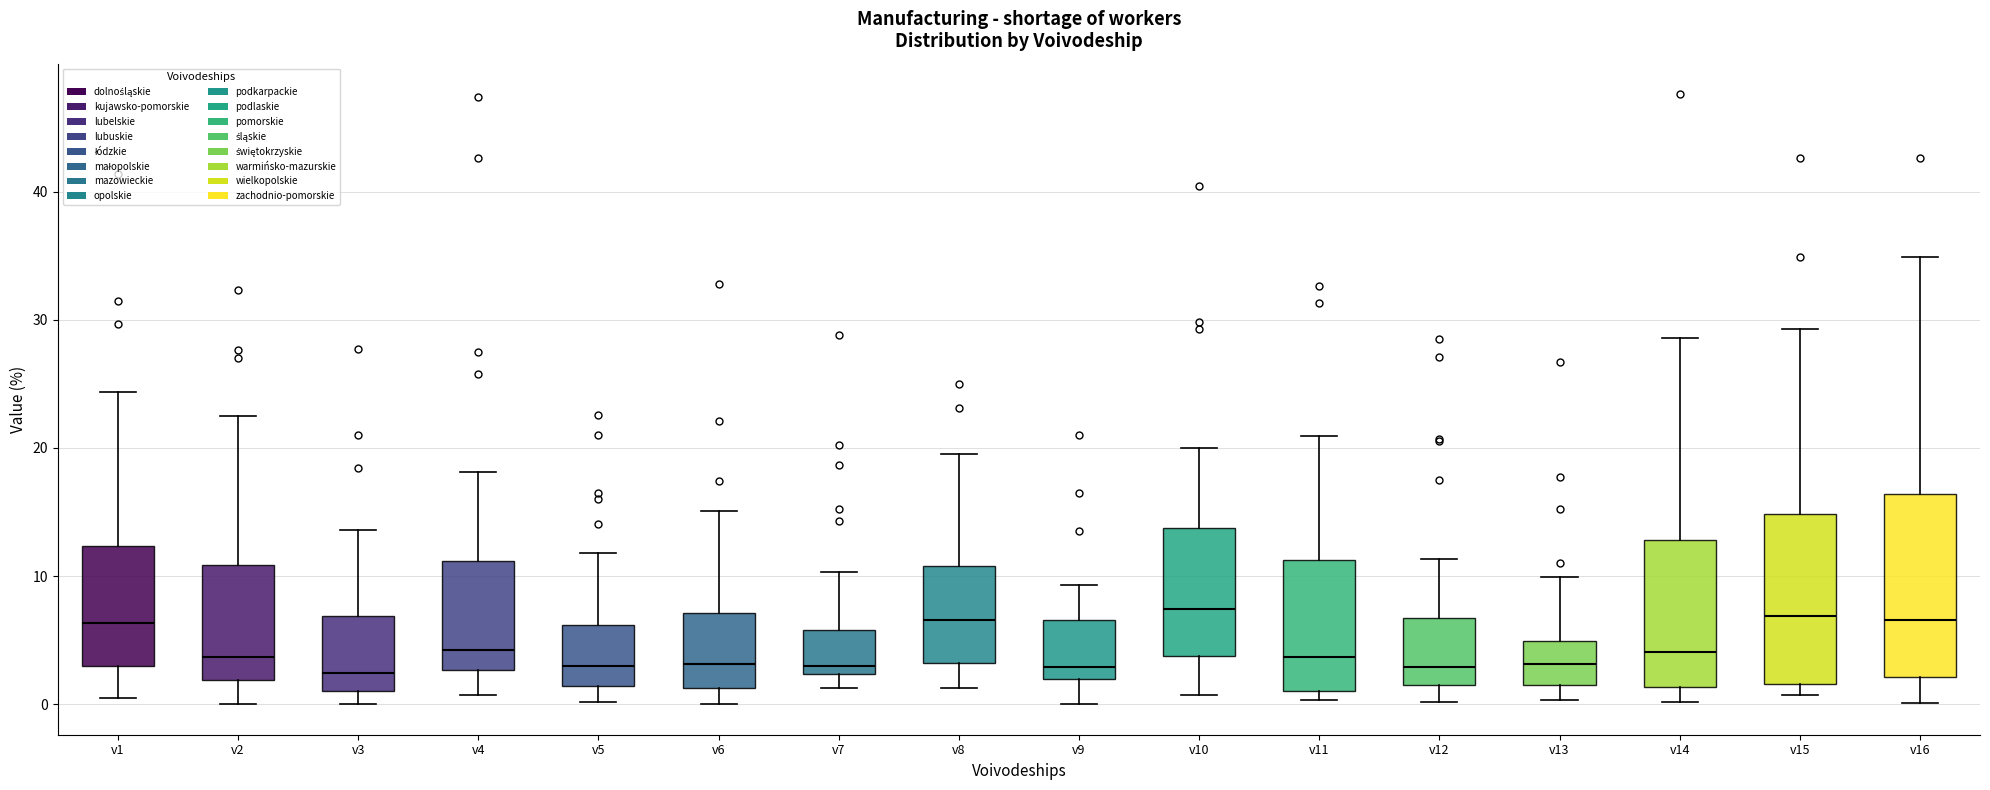

Reading left to right, transcribe this box plot: for each box, give where its median line is, the range the box spans, and where its two whiskers end, as read against the y-axis. The values are not printed on the chart, so give them approximately, as read against the axis.

v1: median 6, box 3 to 12, whiskers 1 to 24
v2: median 4, box 2 to 11, whiskers 0 to 23
v3: median 2, box 1 to 7, whiskers 0 to 14
v4: median 4, box 3 to 11, whiskers 1 to 18
v5: median 3, box 1 to 6, whiskers 0 to 12
v6: median 3, box 1 to 7, whiskers 0 to 15
v7: median 3, box 2 to 6, whiskers 1 to 10
v8: median 7, box 3 to 11, whiskers 1 to 20
v9: median 3, box 2 to 7, whiskers 0 to 9
v10: median 7, box 4 to 14, whiskers 1 to 20
v11: median 4, box 1 to 11, whiskers 0 to 21
v12: median 3, box 1 to 7, whiskers 0 to 11
v13: median 3, box 1 to 5, whiskers 0 to 10
v14: median 4, box 1 to 13, whiskers 0 to 29
v15: median 7, box 2 to 15, whiskers 1 to 29
v16: median 7, box 2 to 16, whiskers 0 to 35